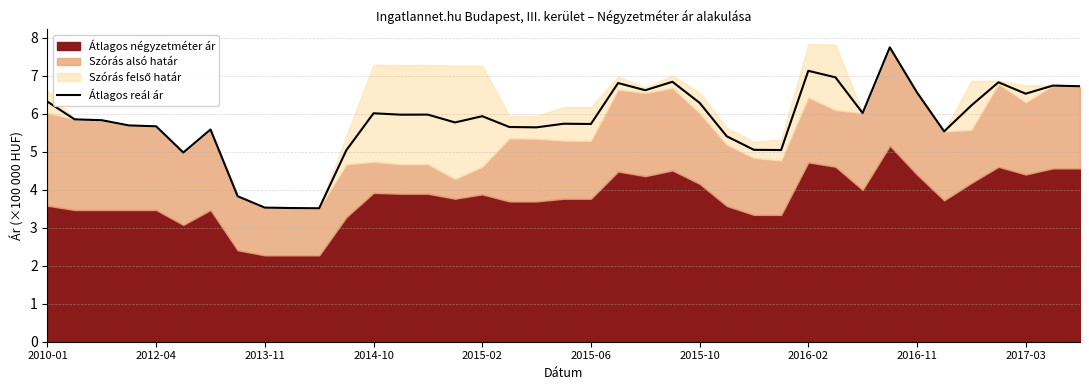

Is it true that the value at 18 is 5.6?

True